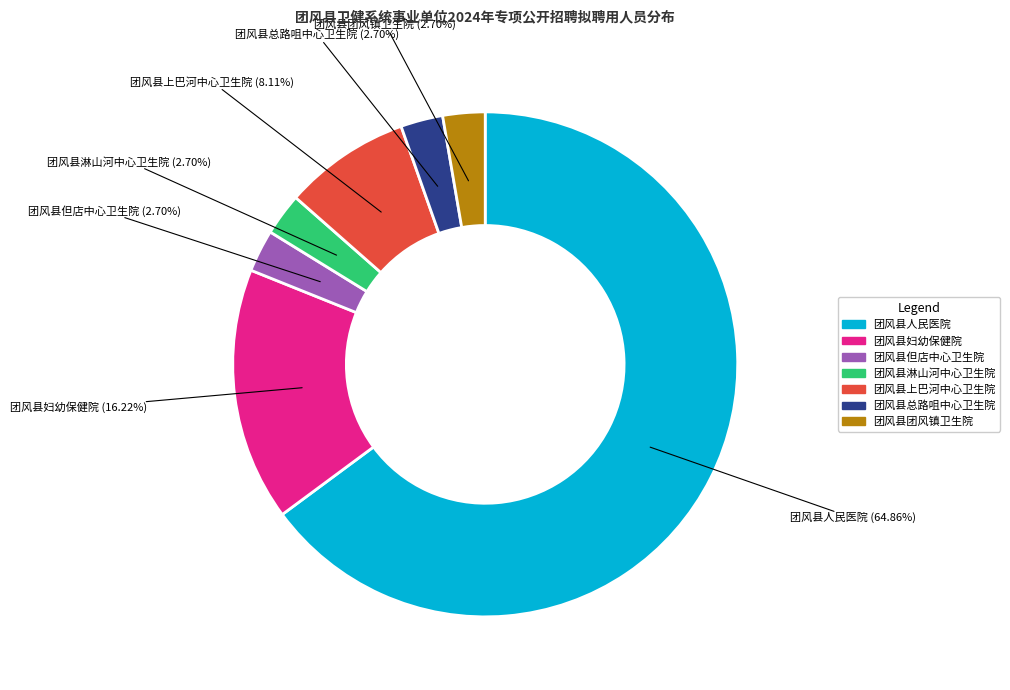

To the nearest percent, what is the difference between the 团风县上巴河中心卫生院 and 团风县妇幼保健院 slice percentages?

8%